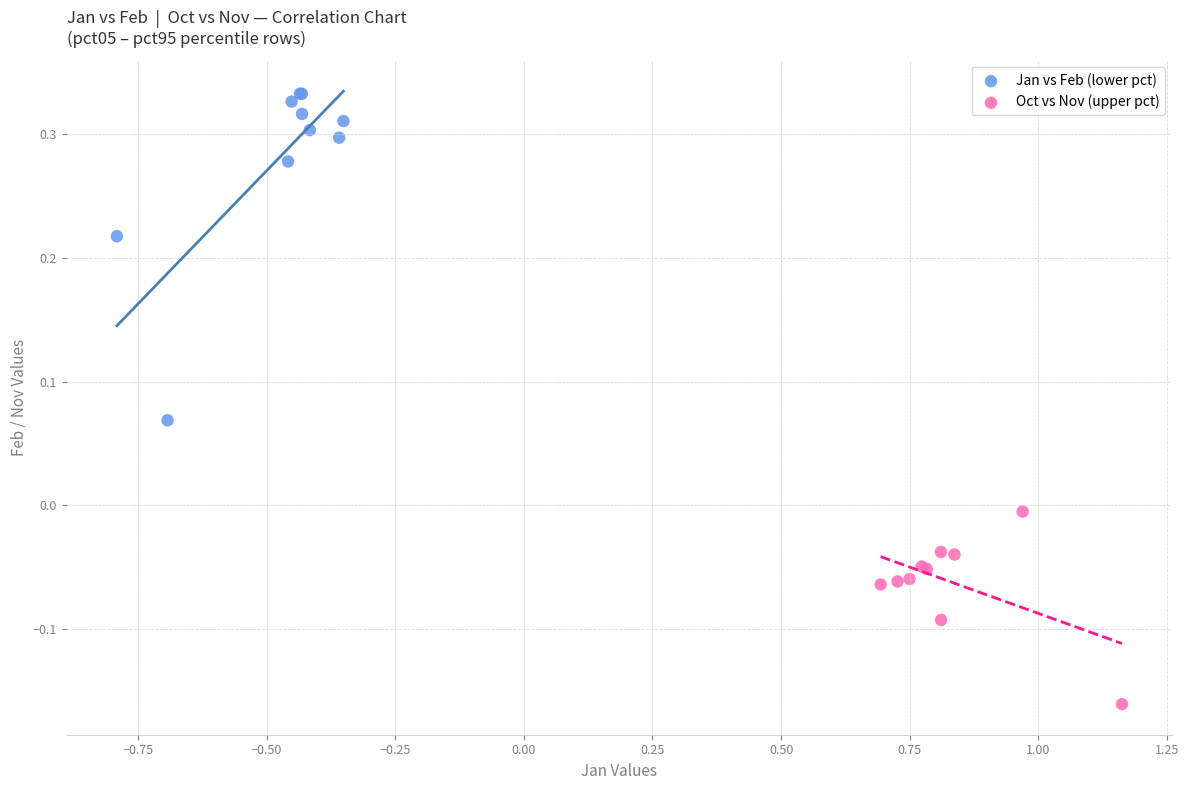

What are all the series names shown in the legend?

Jan vs Feb (lower pct), Oct vs Nov (upper pct)